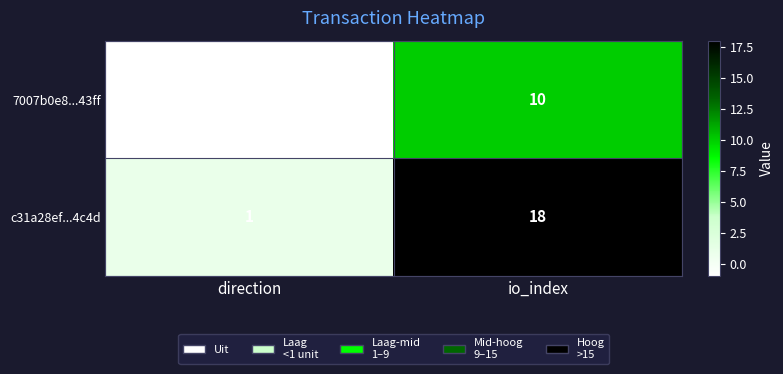

What is the sum of the 7007b0e8...43ff values at direction and io_index?

9